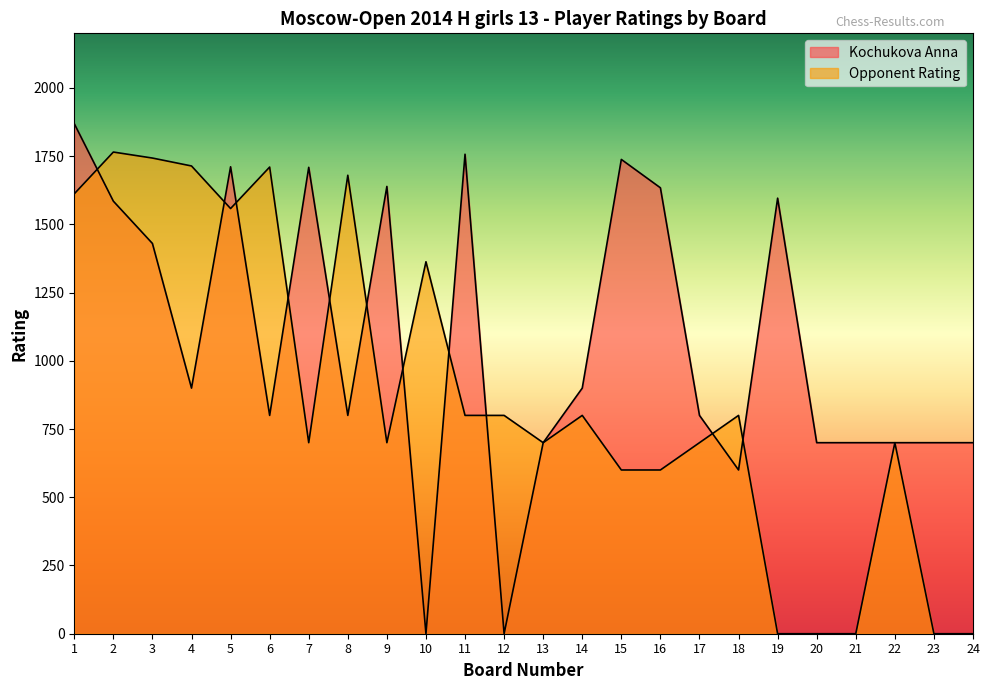

Is it true that Kochukova Anna equals 1738 at 15?

True